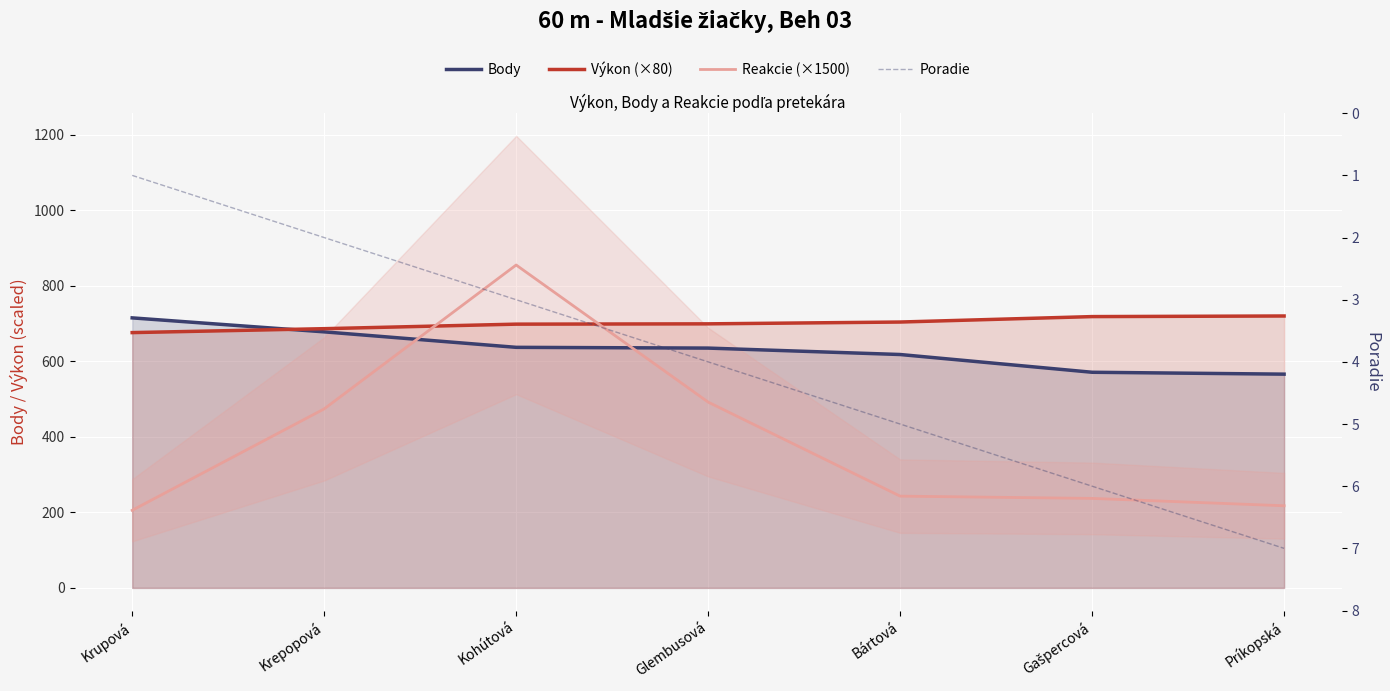

What is the value of the Výkon (×80) point at the 3rd from the left?

698.4